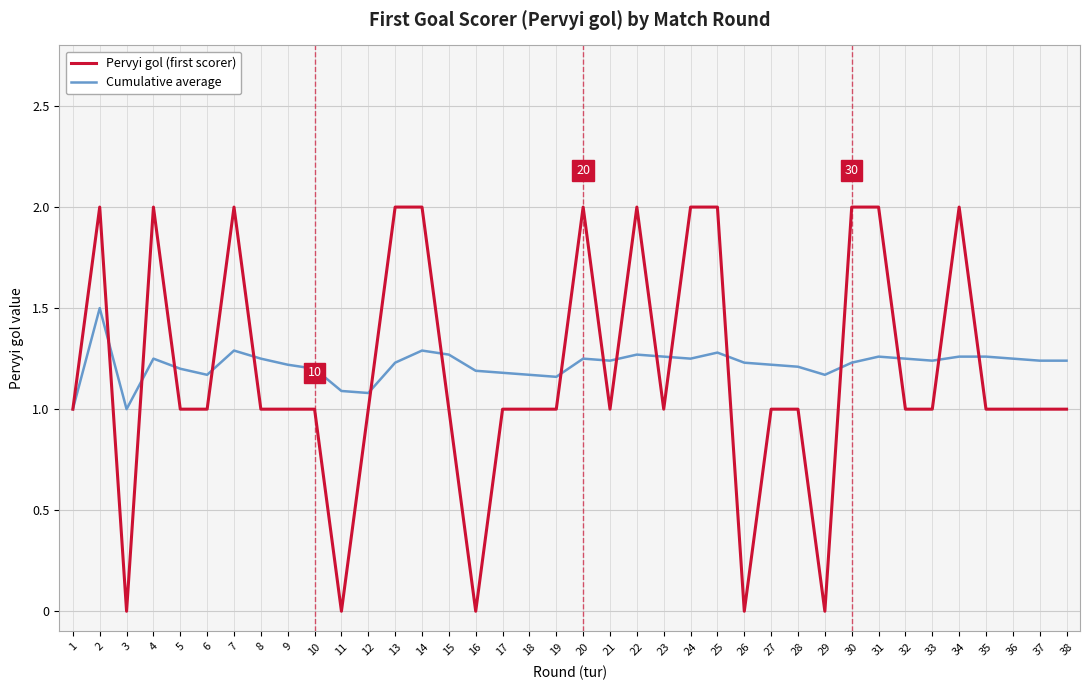

True or false: Cumulative average has a value of 1.3 at 23.

True